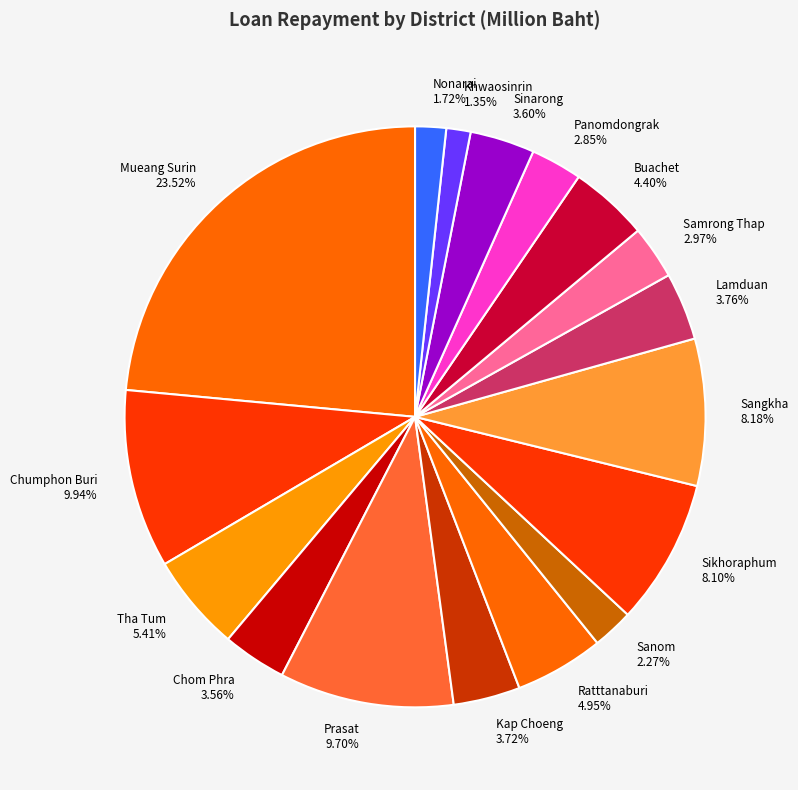

What is the ratio of the value at Panomdongrak to the value at Mueang Surin?

0.1